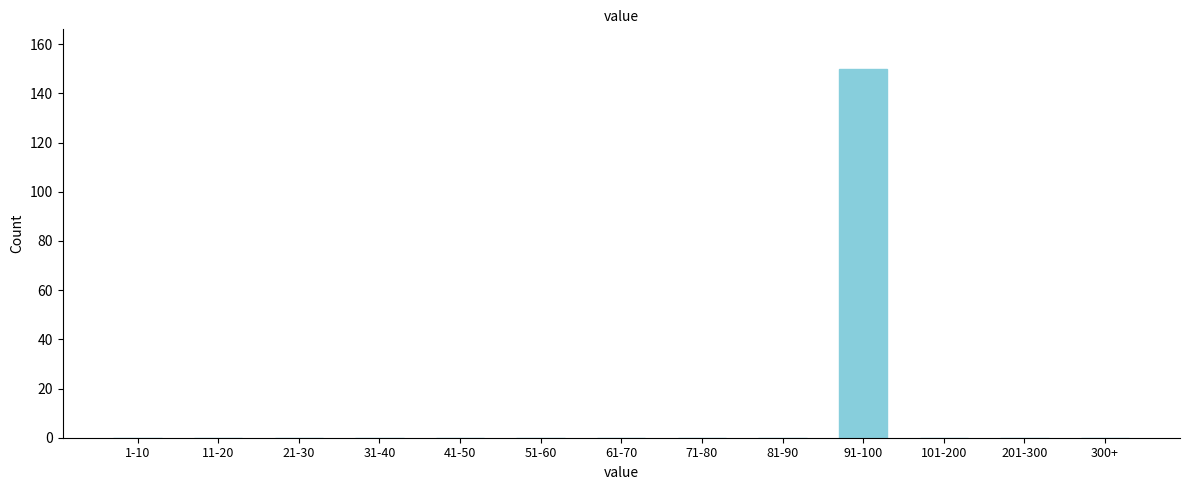

Reading left to right, extract all data points from this chart.

1-10=0	11-20=0	21-30=0	31-40=0	41-50=0	51-60=0	61-70=0	71-80=0	81-90=0	91-100=150	101-200=0	201-300=0	300+=0